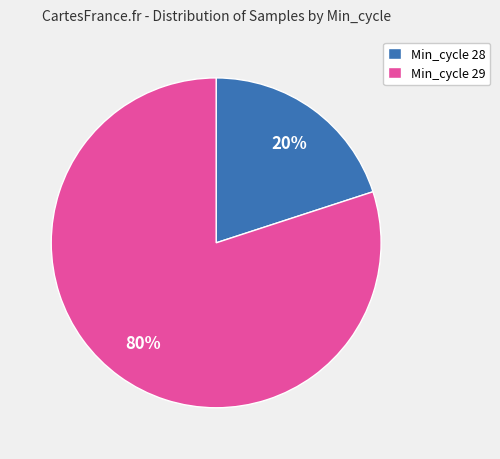

To the nearest percent, what is the average slice percentage?

50%